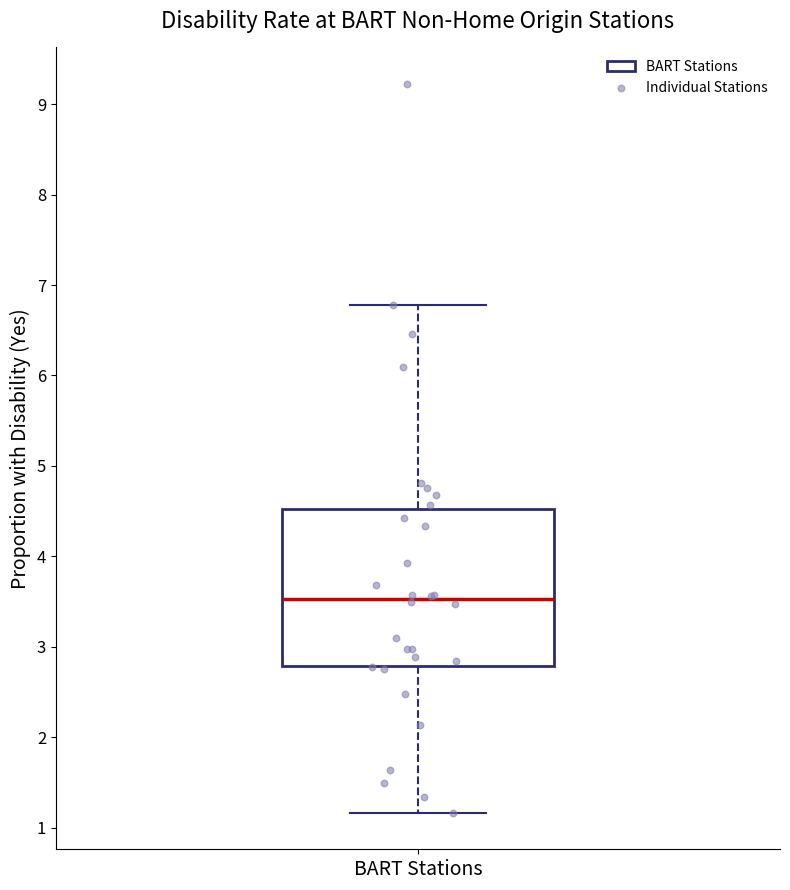

Read this box plot against the y-axis: the position of the median line, the range covered by the box, and the ends of both whiskers. The values are not printed on the chart, so give them approximately, as read against the axis.

median 3.5, box 2.8 to 4.5, whiskers 1.2 to 6.8